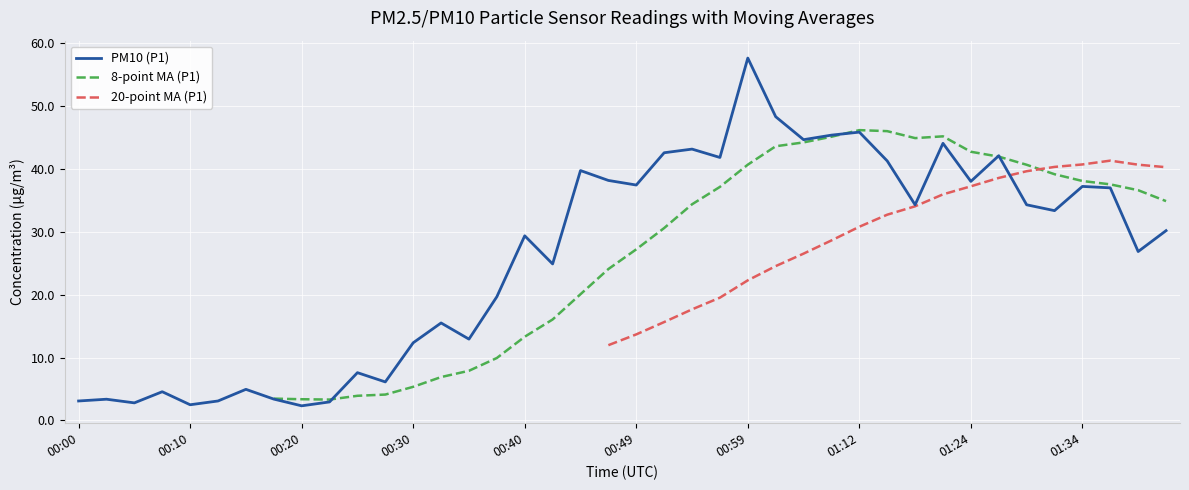

What is the minimum value for PM10 (P1)?

2.3